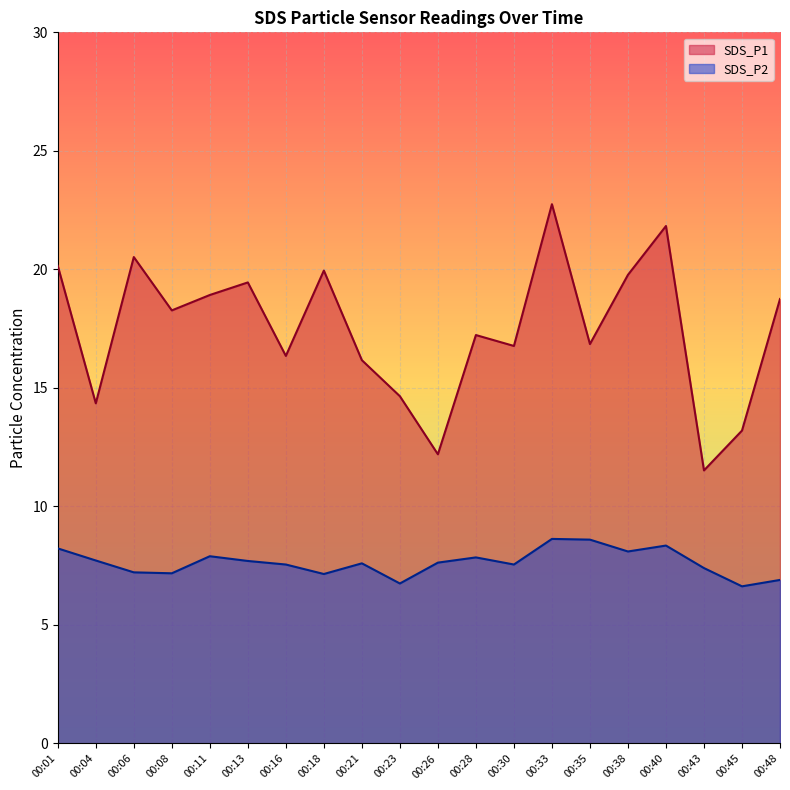

True or false: SDS_P2 and SDS_P1 intersect in this chart.

False